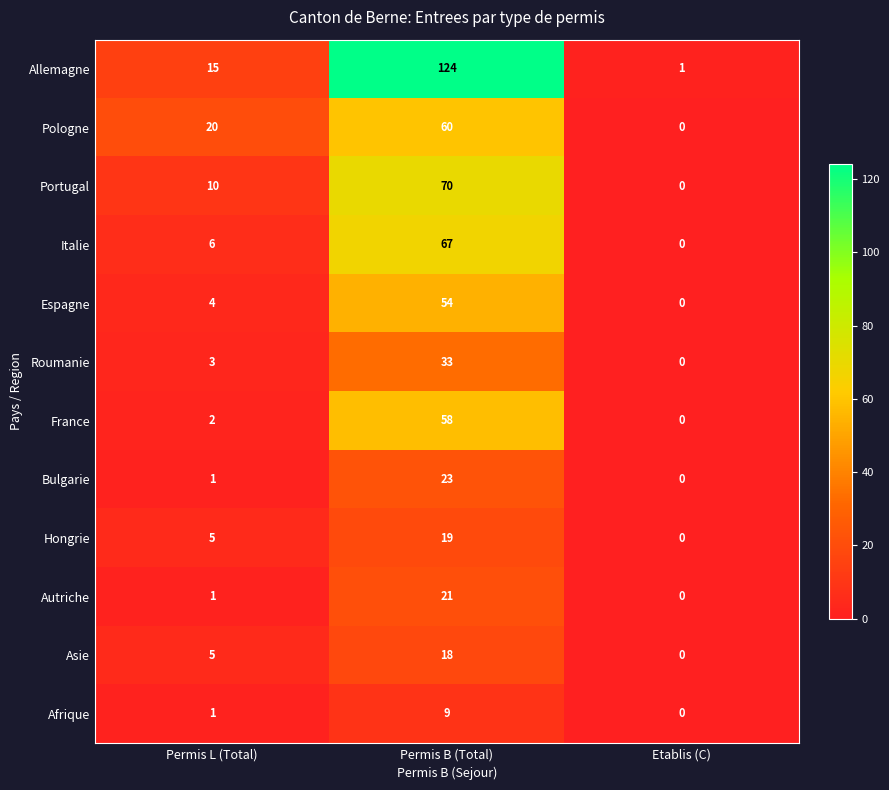

What is the maximum value shown in the chart?

124